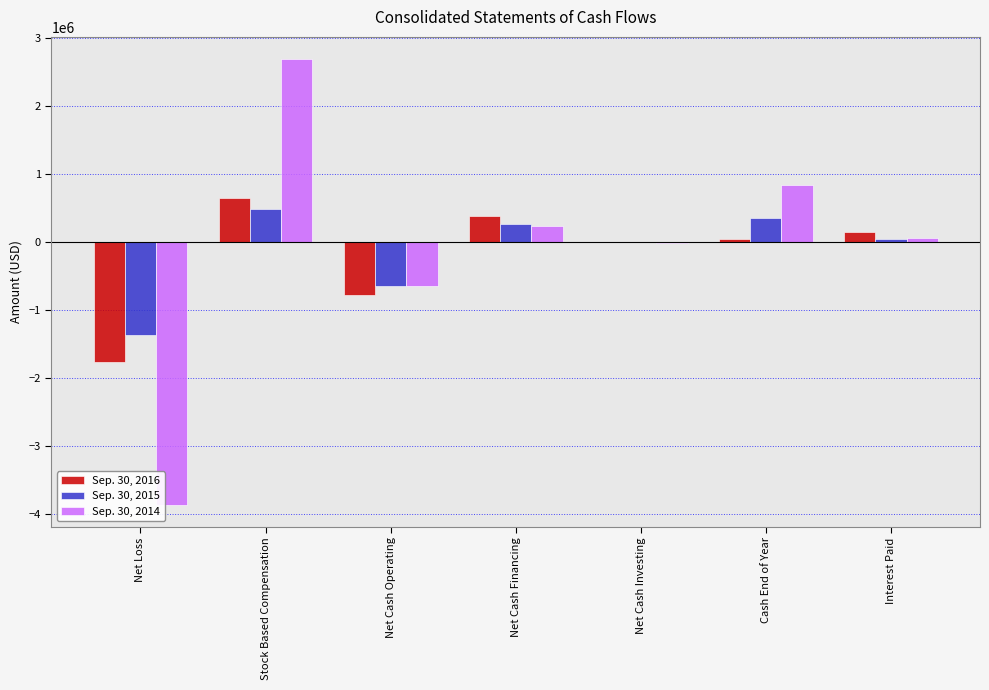

Reading left to right, list all the values displayed in this chart.

Sep. 30, 2016: -1752483	656760	-768232	391158	0	46301	154730
Sep. 30, 2015: -1355125	485912	-646790	276349	-307	351058	48029
Sep. 30, 2014: -3856747	2692960	-636024	239894	-14291	845084	67977